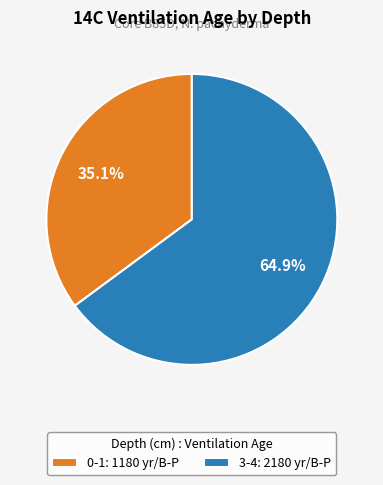

What is the total percentage of 0-1 and 3-4?

100.0%